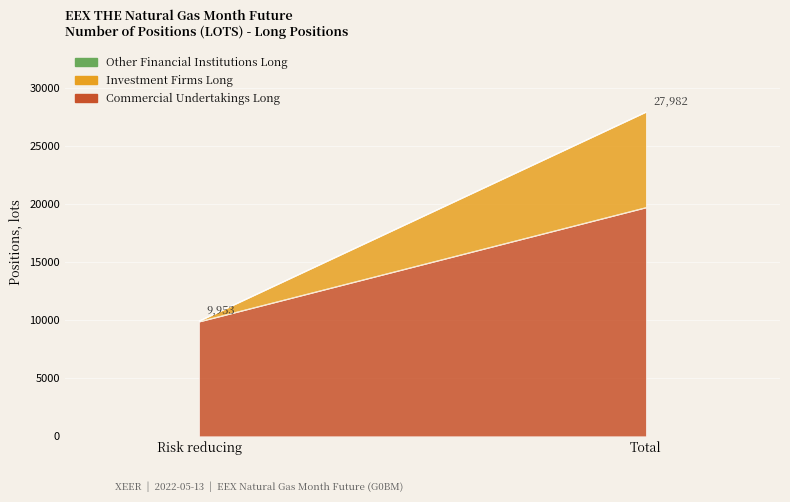

What are all the series names shown in the legend?

Commercial Undertakings Long, Investment Firms Long, Other Financial Institutions Long